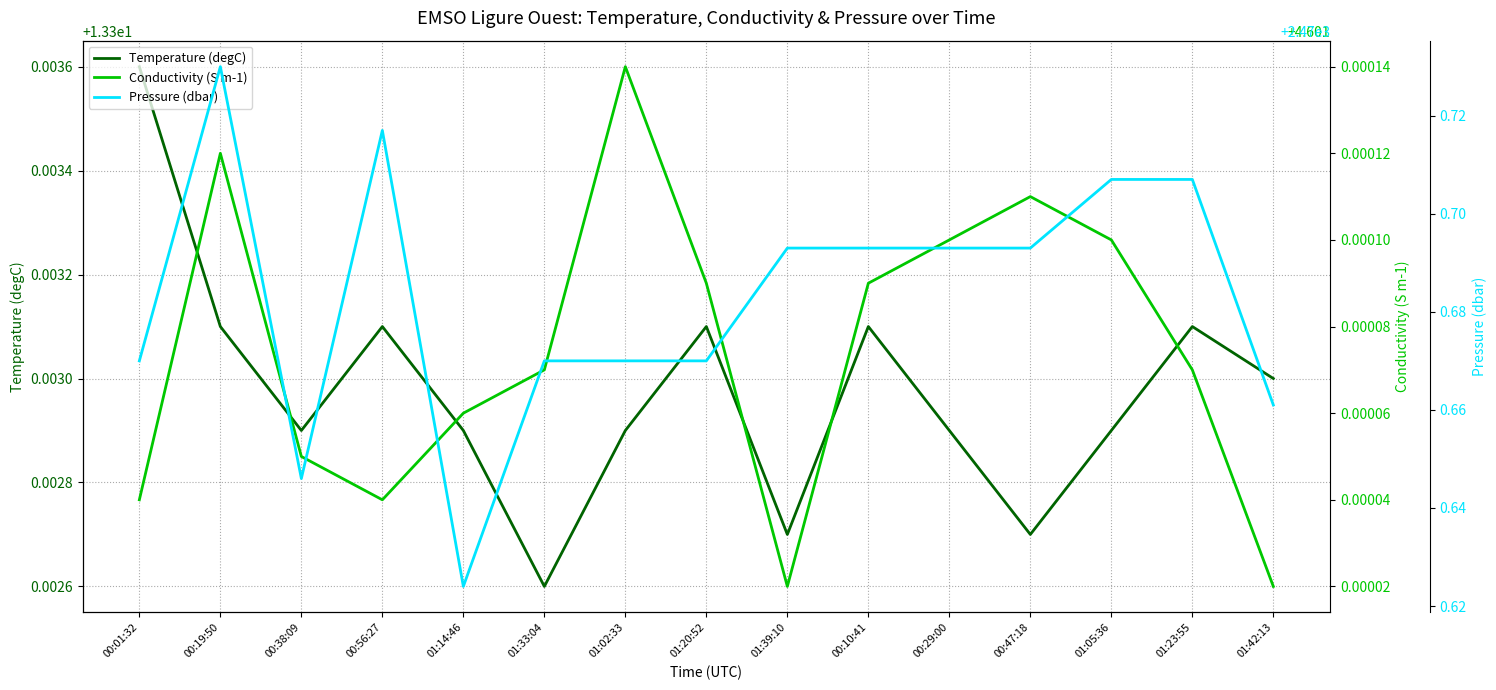

What are all the series names shown in the legend?

Temperature (degC), Conductivity (S m-1), Pressure (dbar)